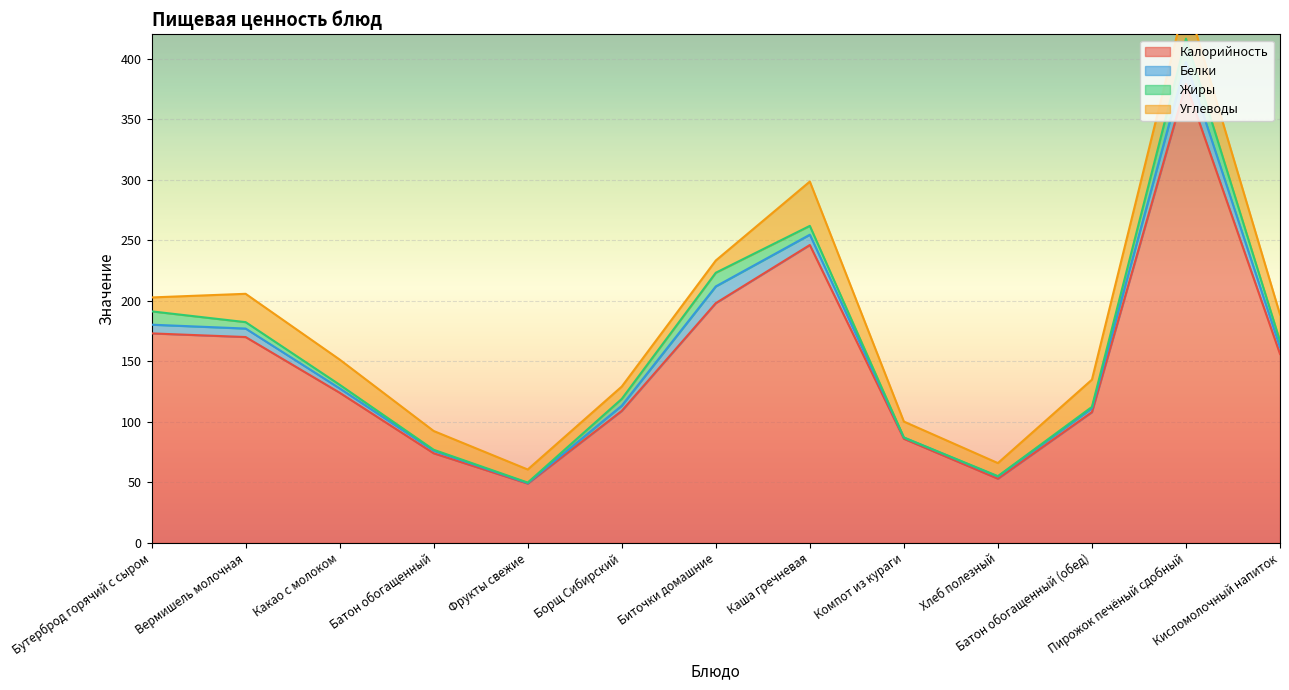

At which category is the sum across all series the highest?

Пирожок печёный сдобный